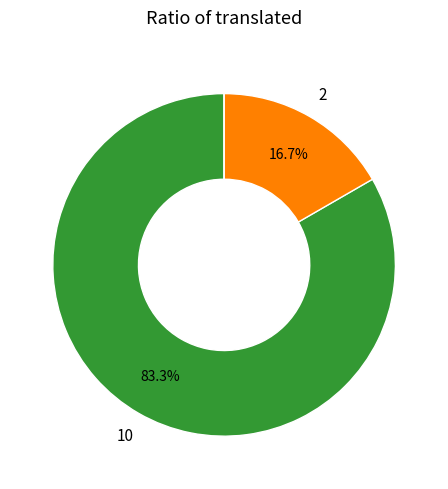

Is there any slice that represents more than half of the pie?

Yes